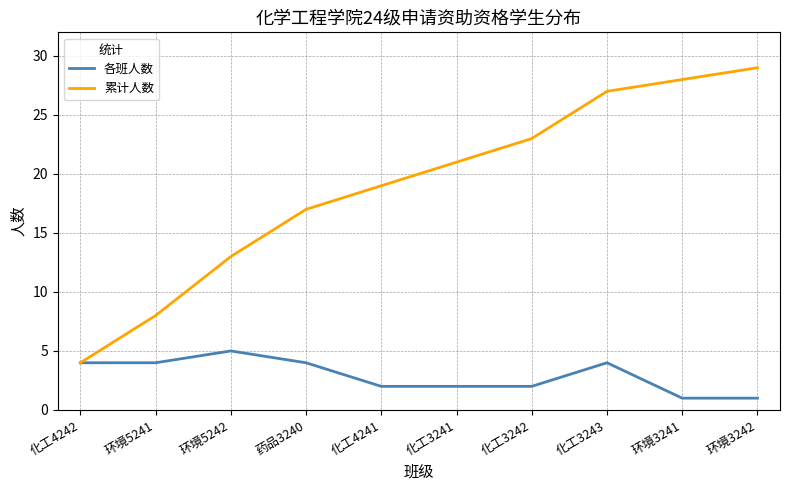

Count the 各班人数 values in the range 2 to 4.

7